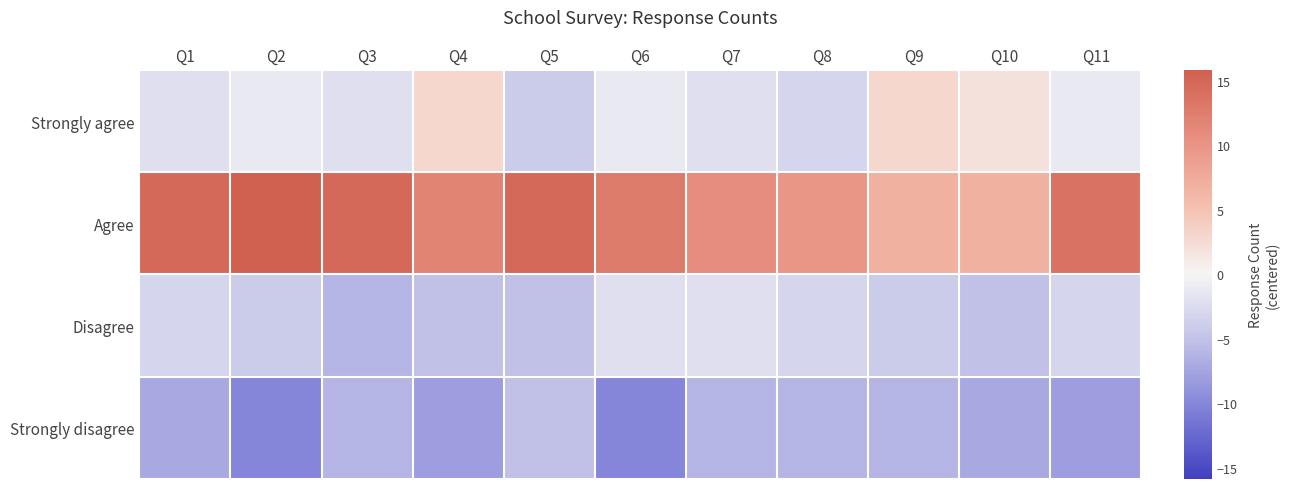

Reading right to left, list all the values displayed in this chart.

Strongly agree: Q11=-1.1	Q10=1.9	Q9=2.9	Q8=-3.1	Q7=-2.1	Q6=-1.1	Q5=-4.1	Q4=2.9	Q3=-2.1	Q2=-1.1	Q1=-2.1
Agree: Q11=13.9	Q10=6.9	Q9=6.9	Q8=9.9	Q7=10.9	Q6=12.9	Q5=14.9	Q4=11.9	Q3=14.9	Q2=15.9	Q1=14.9
Disagree: Q11=-3.1	Q10=-5.1	Q9=-4.1	Q8=-3.1	Q7=-2.1	Q6=-2.1	Q5=-5.1	Q4=-5.1	Q3=-6.1	Q2=-4.1	Q1=-3.1
Strongly disagree: Q11=-8.1	Q10=-7.1	Q9=-6.1	Q8=-6.1	Q7=-6.1	Q6=-10.1	Q5=-5.1	Q4=-8.1	Q3=-6.1	Q2=-10.1	Q1=-7.1